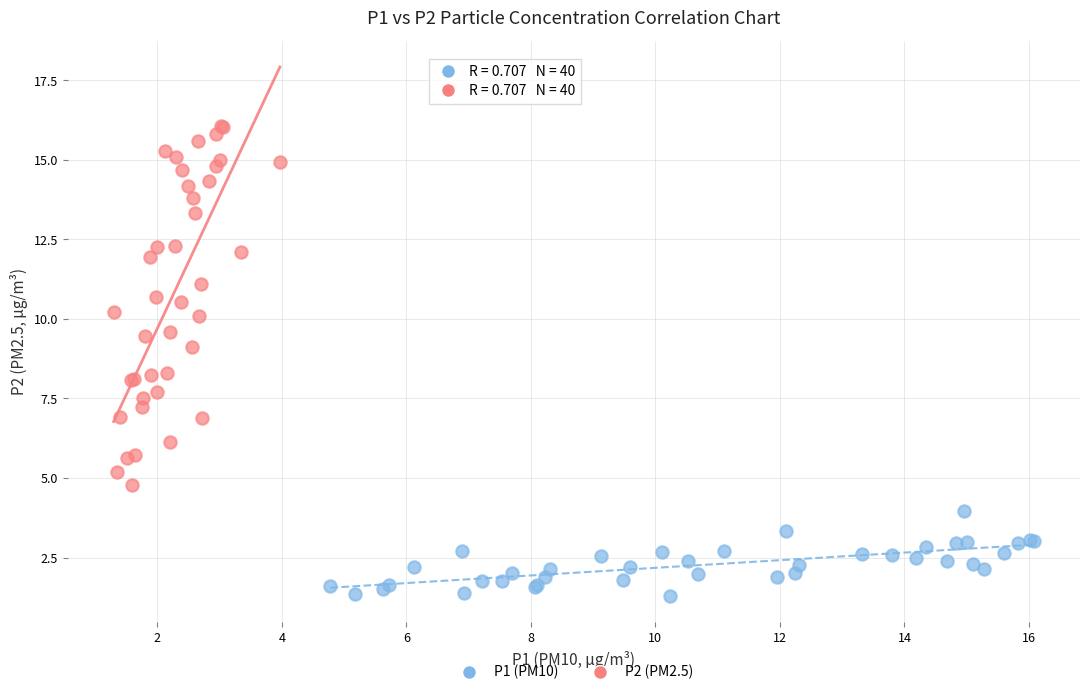

Which series reaches the minimum Y coordinate?

P1 (PM10)